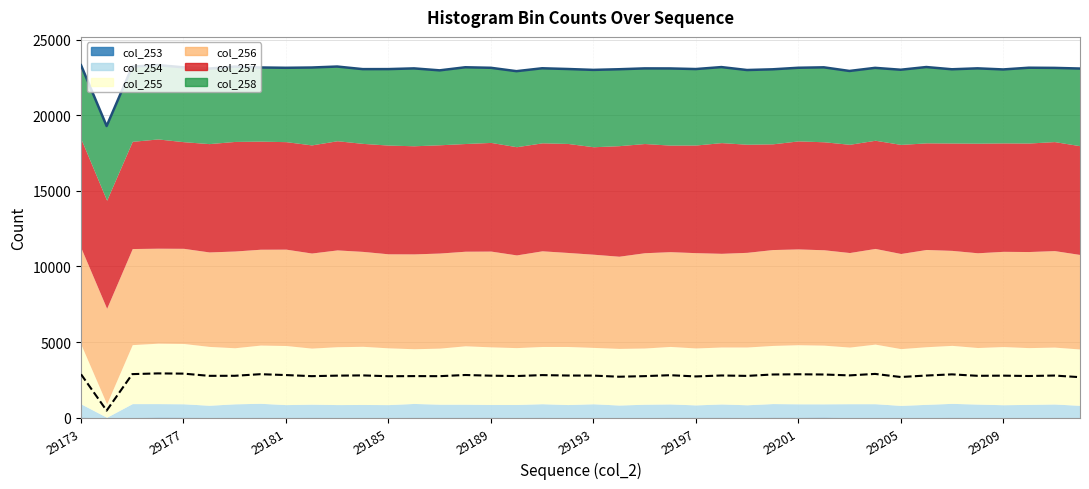

What is the sum of the Total values at 29 and 37?

46300.0